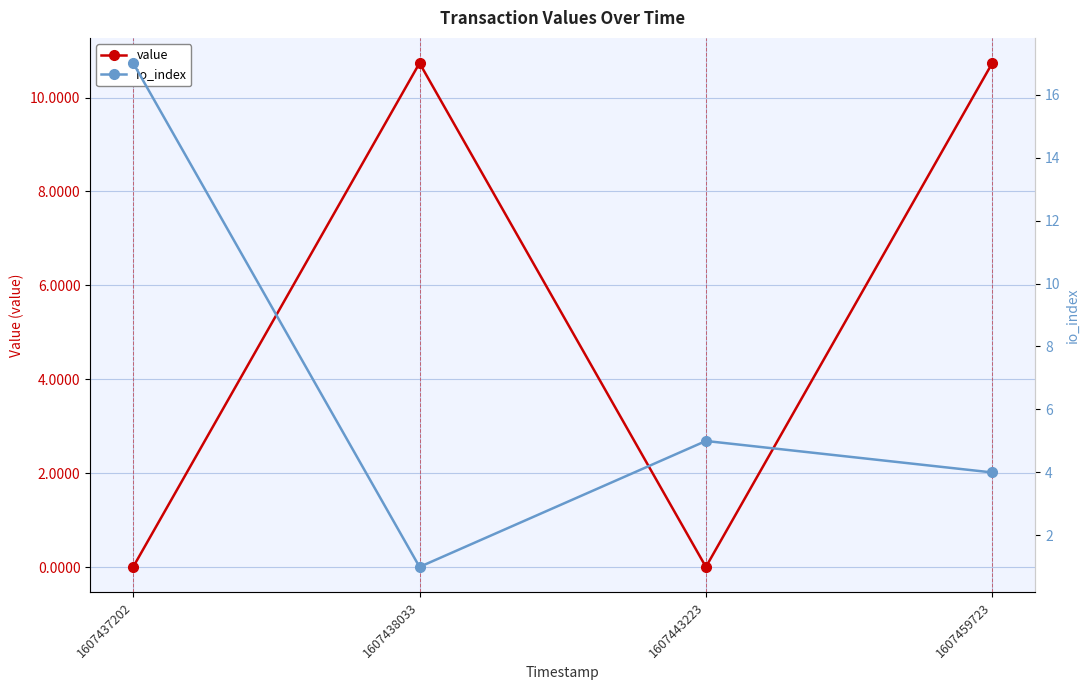

Reading left to right, list all the values displayed in this chart.

value: 0.0	10.7	0.0	10.7
io_index: 17.0	1.0	5.0	4.0